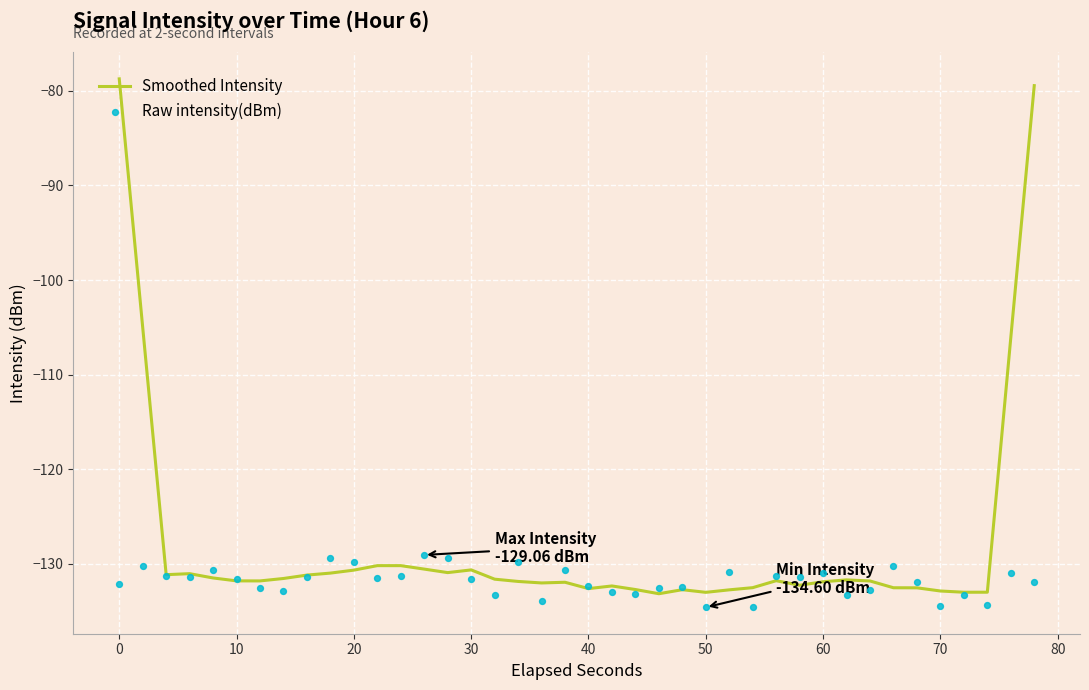

At how many categories does at least one series exceed -108?

4